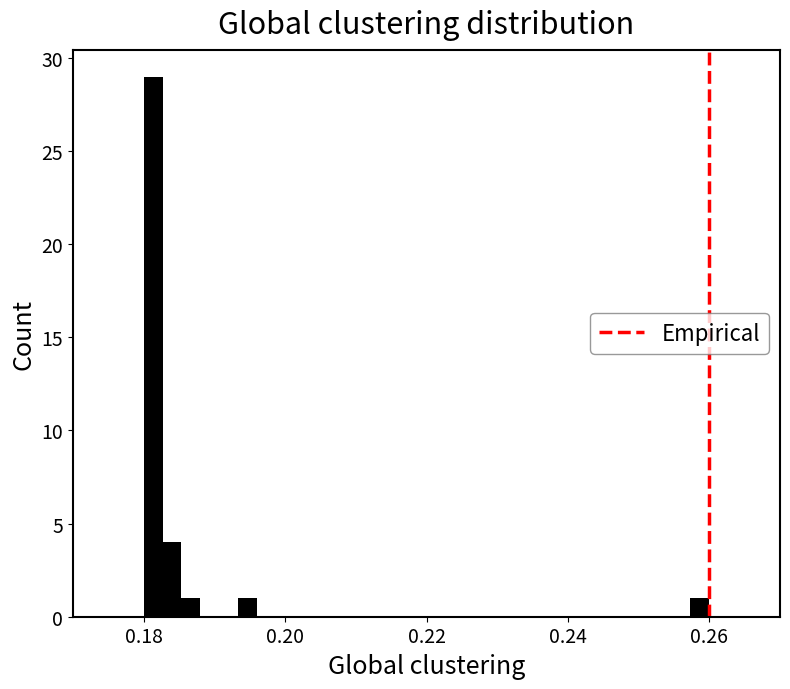

Read against the x-axis, roughly where is the centre of the tallest bar?

0.182